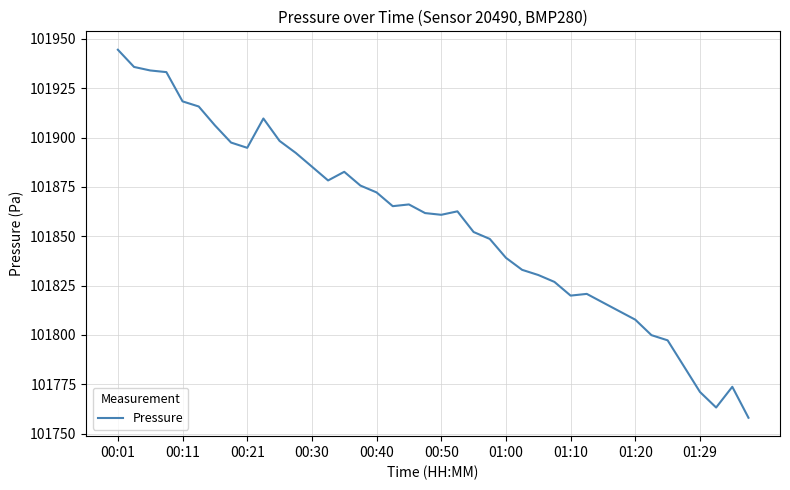

What is the greatest value displayed?

101944.5